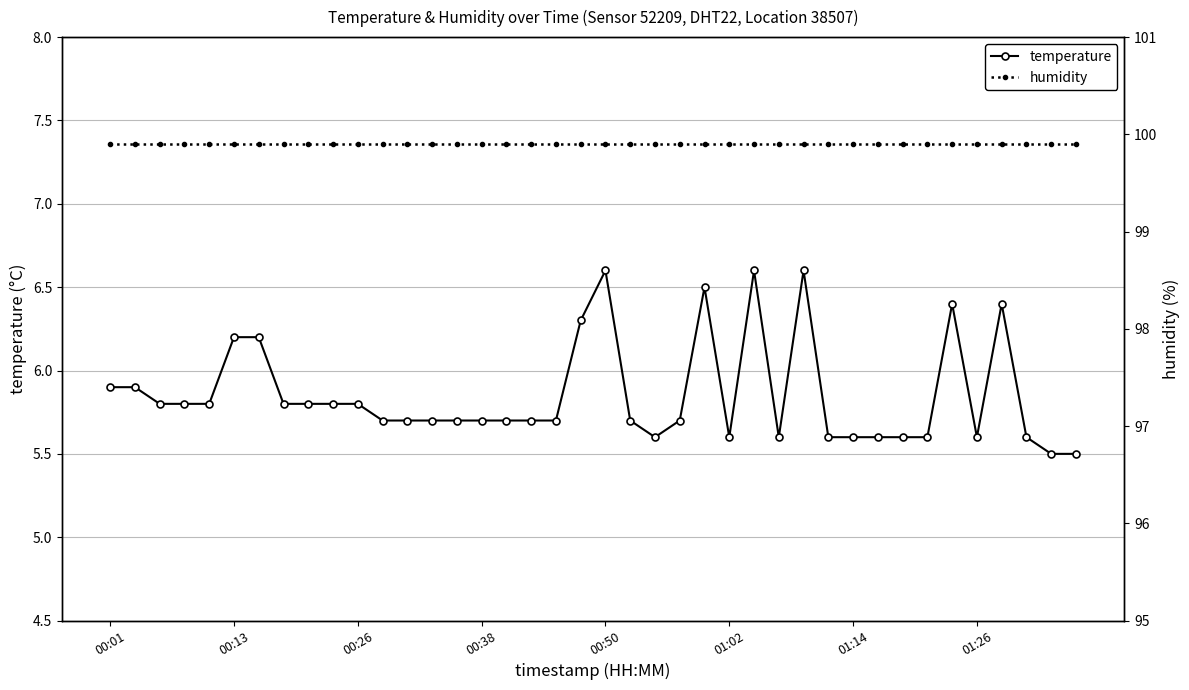

The temperature series shows 5.6 at 01:26. True or false?

True